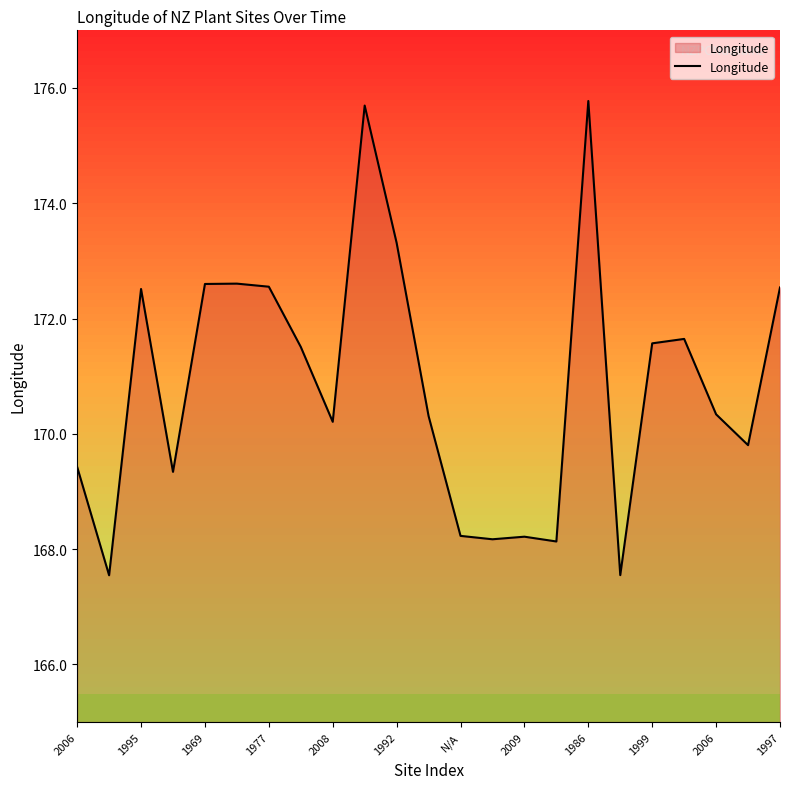

What is the maximum value shown in the chart?

175.8